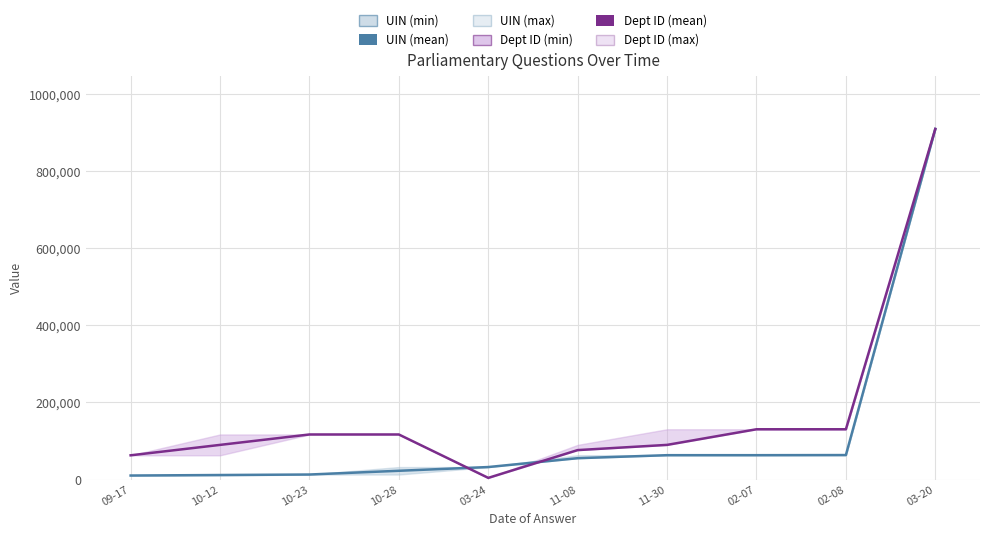

At how many categories does at least one series exceed 512583?

1